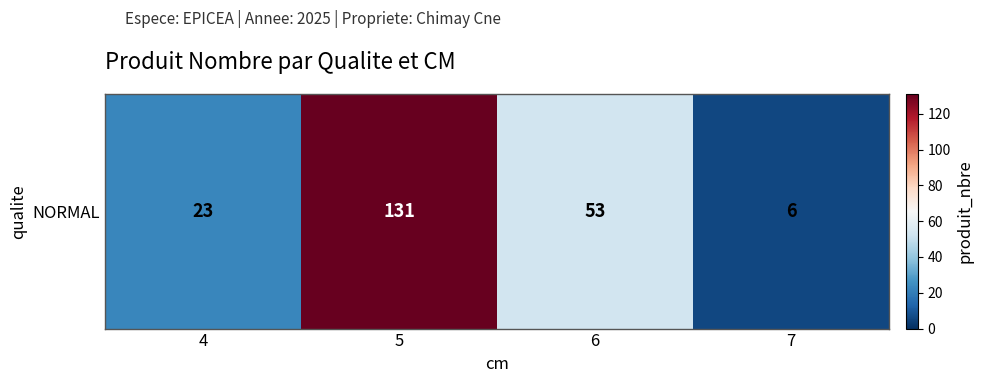

Rank the categories by value from lowest to highest.

7, 4, 6, 5